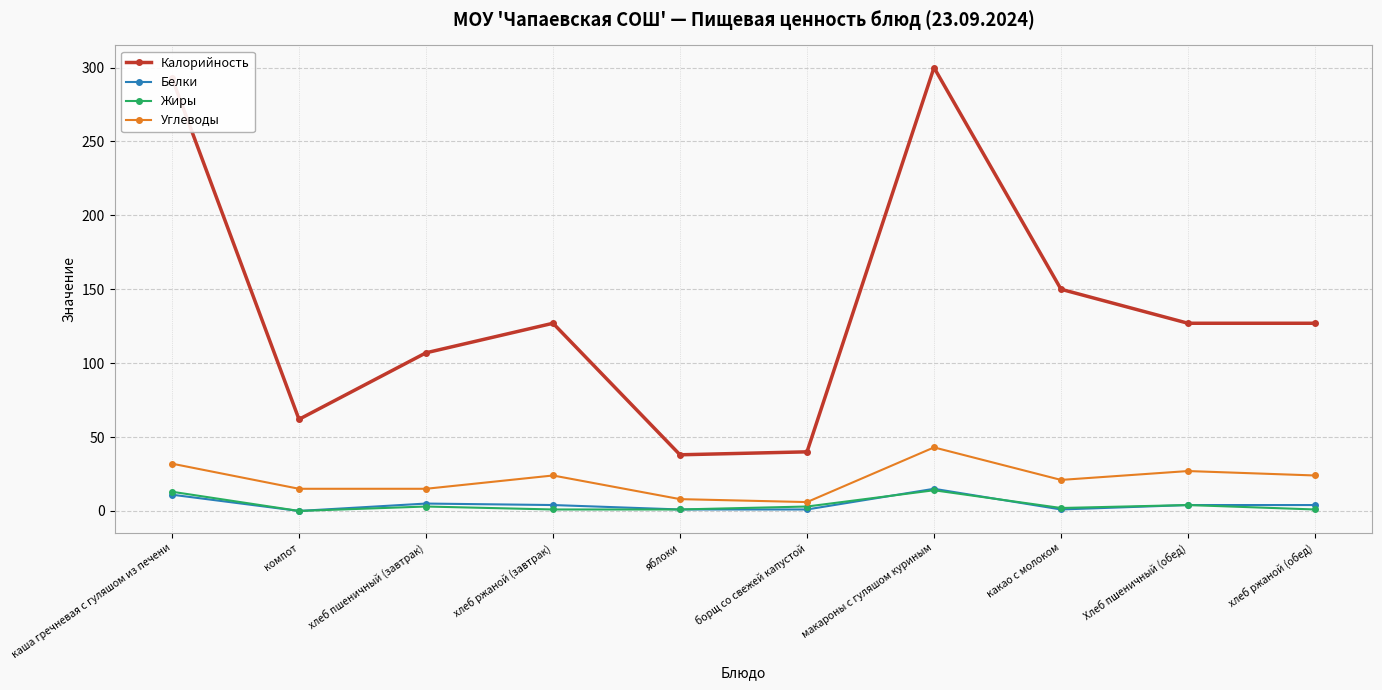

Is this an area chart (filled region under the line)?

No